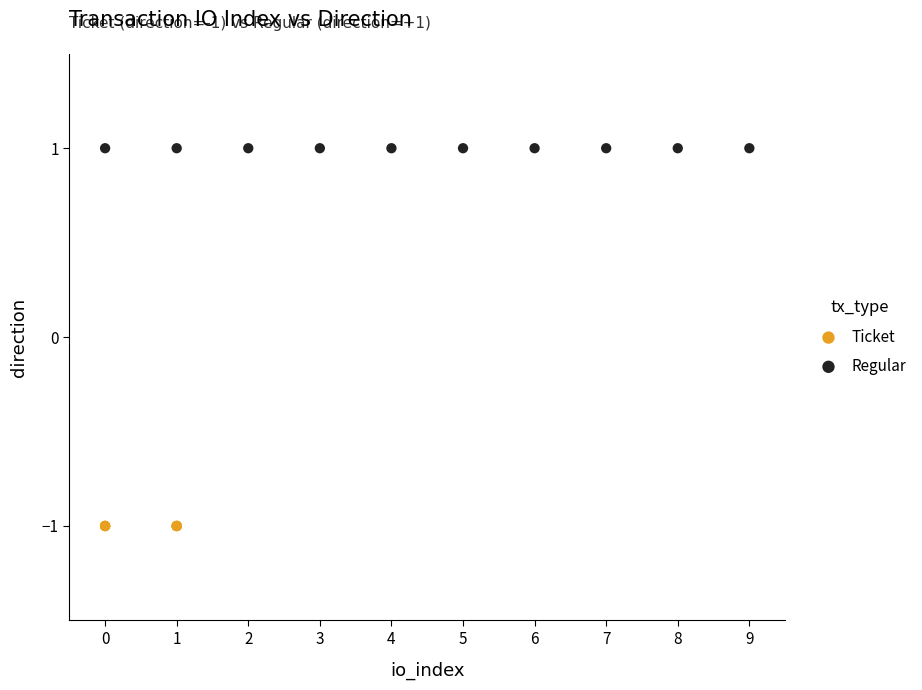

Which series reaches the maximum Y coordinate?

Regular